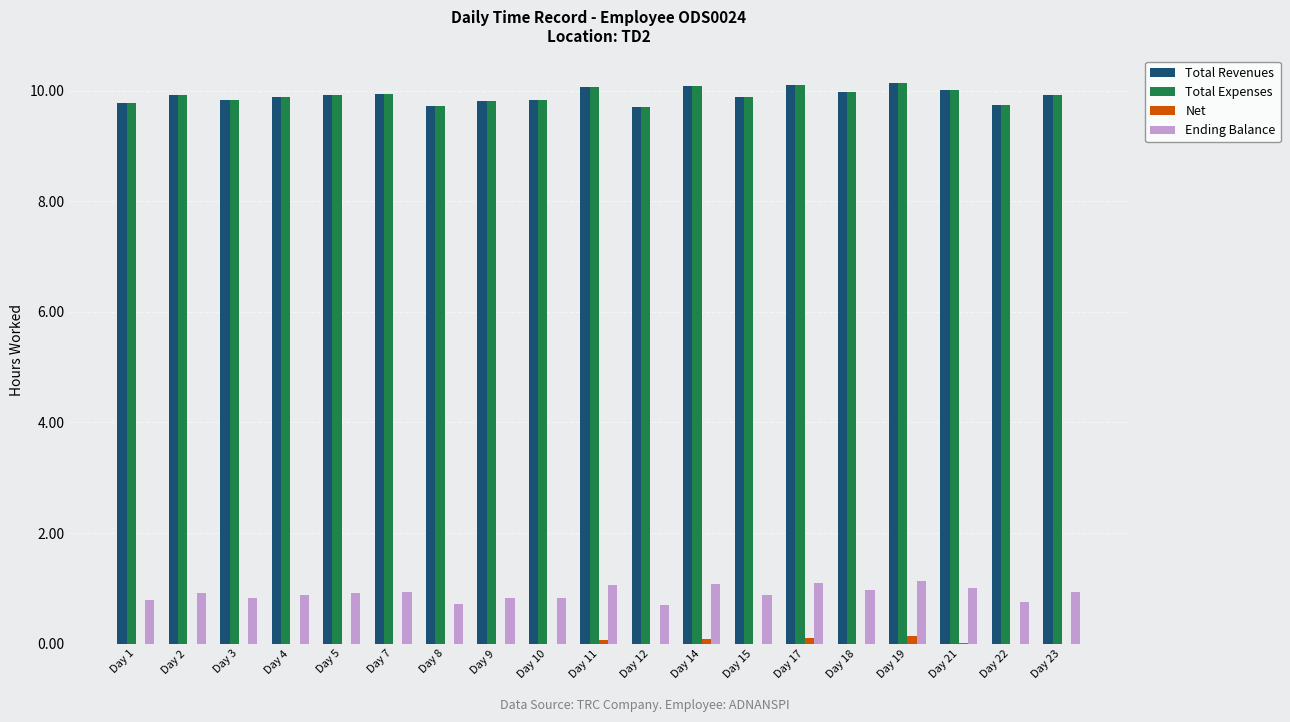

What is the sum of all Net values?

0.4